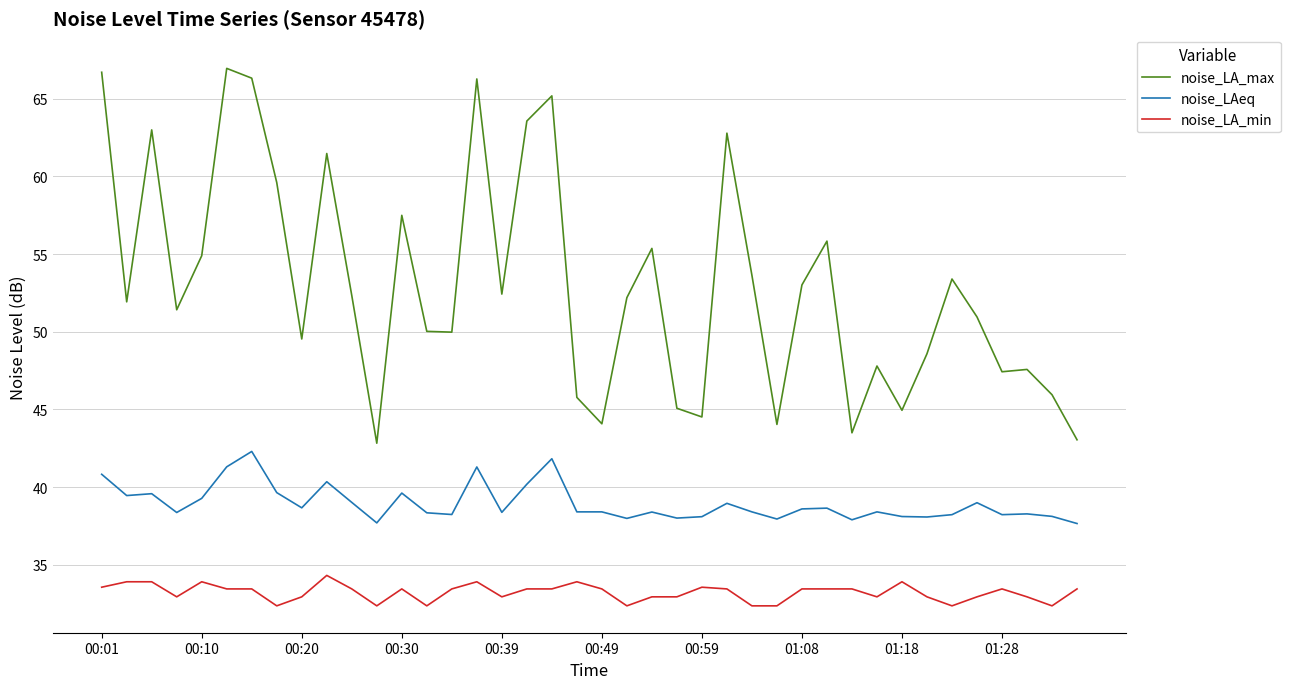

List the series in order of their peak value, highest first.

noise_LA_max, noise_LAeq, noise_LA_min